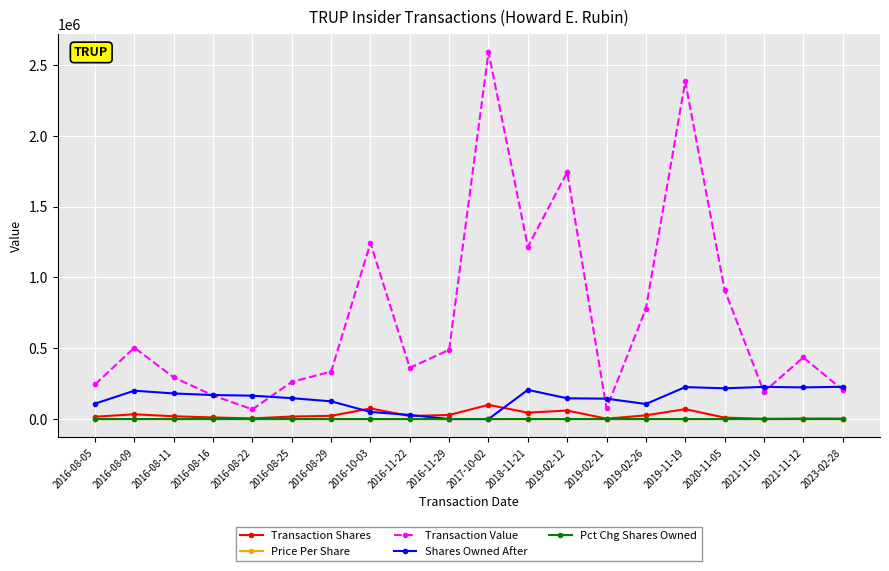

True or false: Shares Owned After has more than 1 interior local peaks.

True